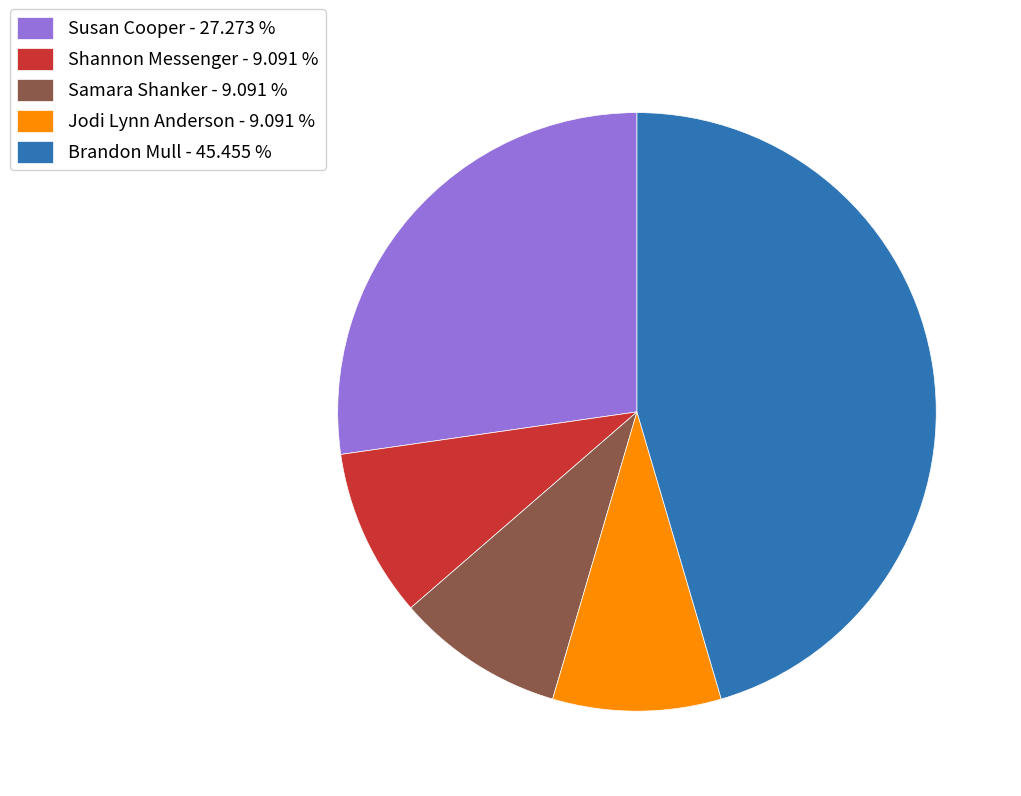

Do Jodi Lynn Anderson and Shannon Messenger together represent more than half of the pie?

No